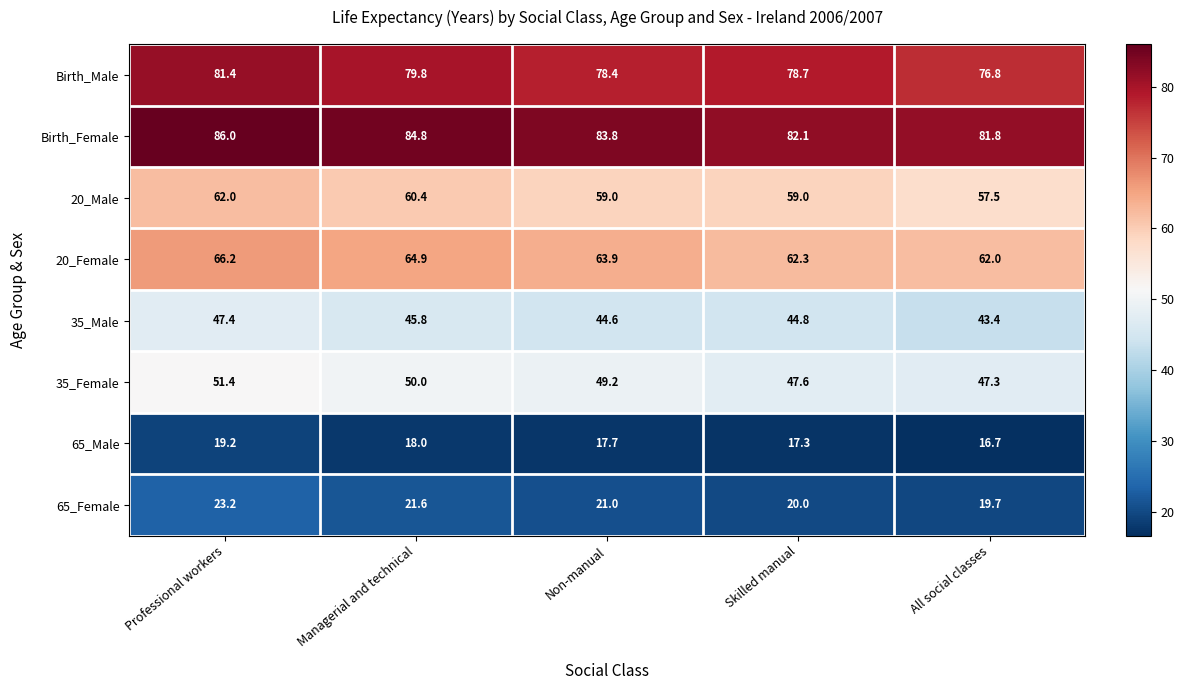

How many distinct data groups are displayed?

8